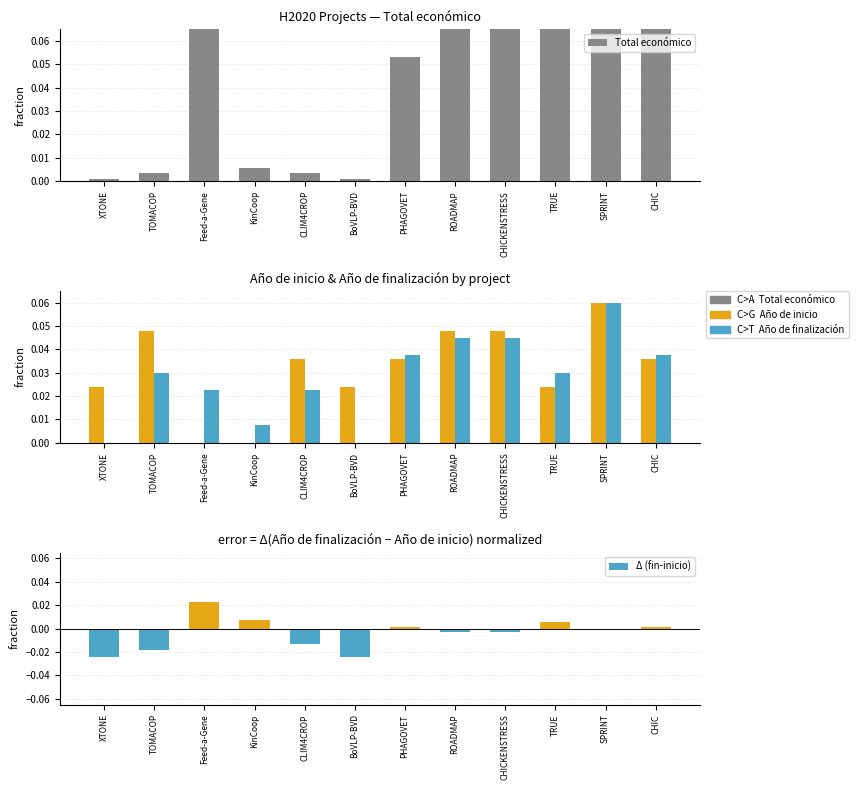

What is the difference between the Total económico values at ROADMAP and CLIM4CROP?

0.1